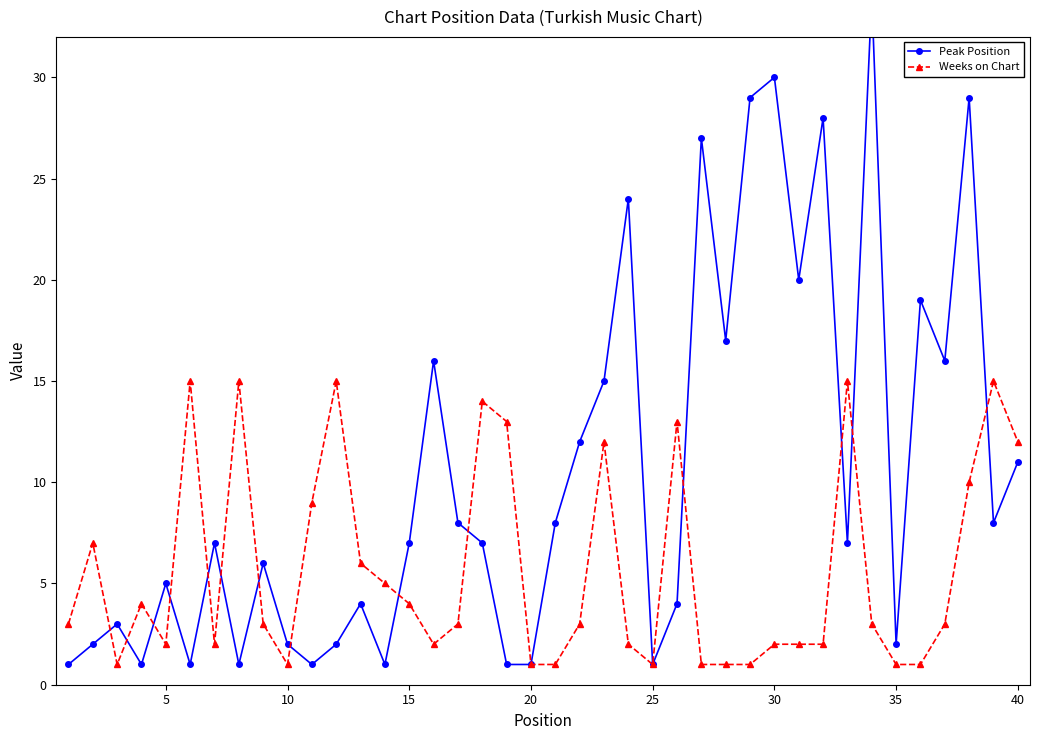

True or false: Weeks on Chart has more than 2 points higher than both neighbors.

True